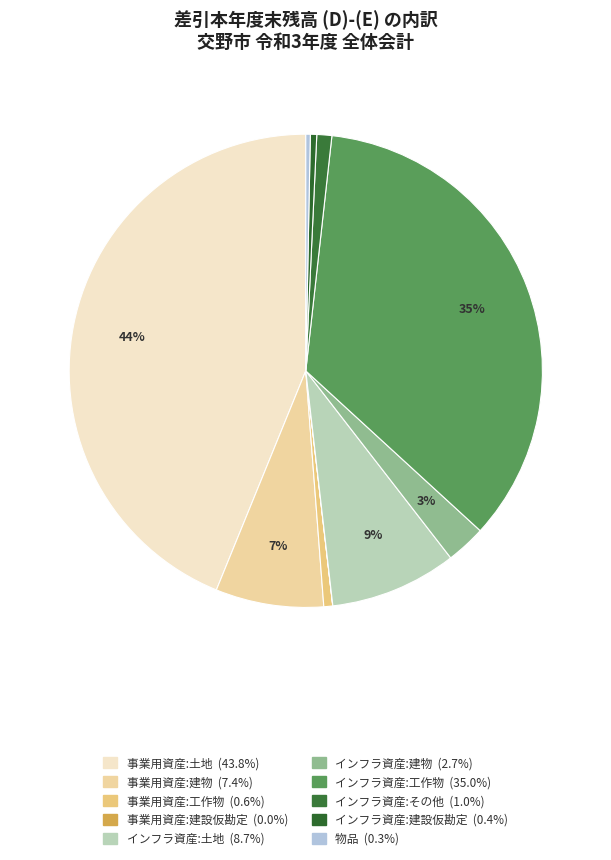

What is the largest slice in the pie chart?

事業用資産:土地